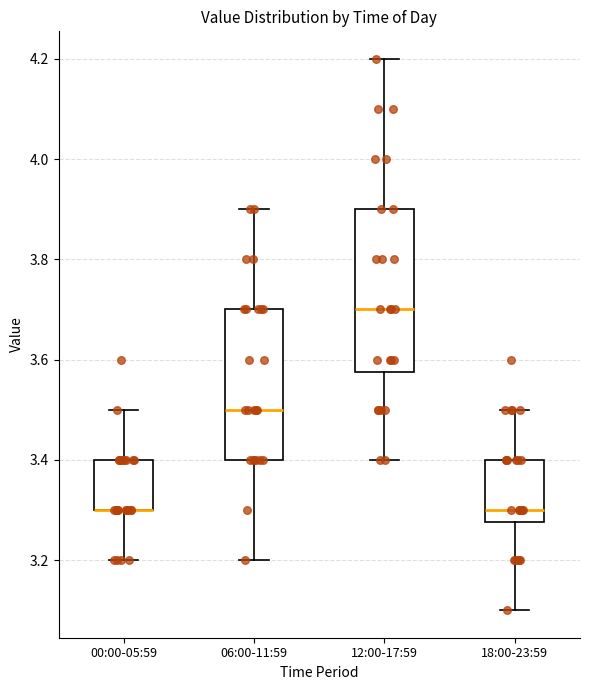

Reading left to right, transcribe this box plot: for each box, give where its median line is, the range the box spans, and where its two whiskers end, as read against the y-axis. The values are not printed on the chart, so give them approximately, as read against the axis.

00:00-05:59: median 3.30 (drawn on the box's lower edge), box 3.30 to 3.40, whiskers 3.20 to 3.50
06:00-11:59: median 3.50, box 3.40 to 3.70, whiskers 3.20 to 3.90
12:00-17:59: median 3.70, box 3.58 to 3.90, whiskers 3.40 to 4.20
18:00-23:59: median 3.30, box 3.28 to 3.40, whiskers 3.10 to 3.50